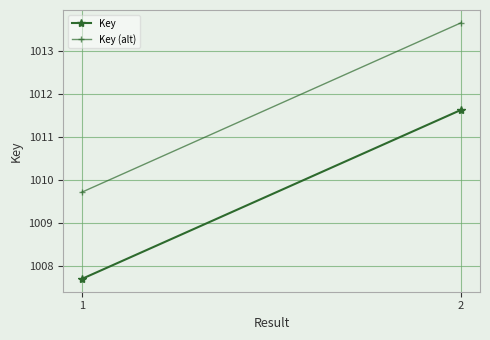

Between 1 and 2, which series saw the biggest shift?

Key (alt)